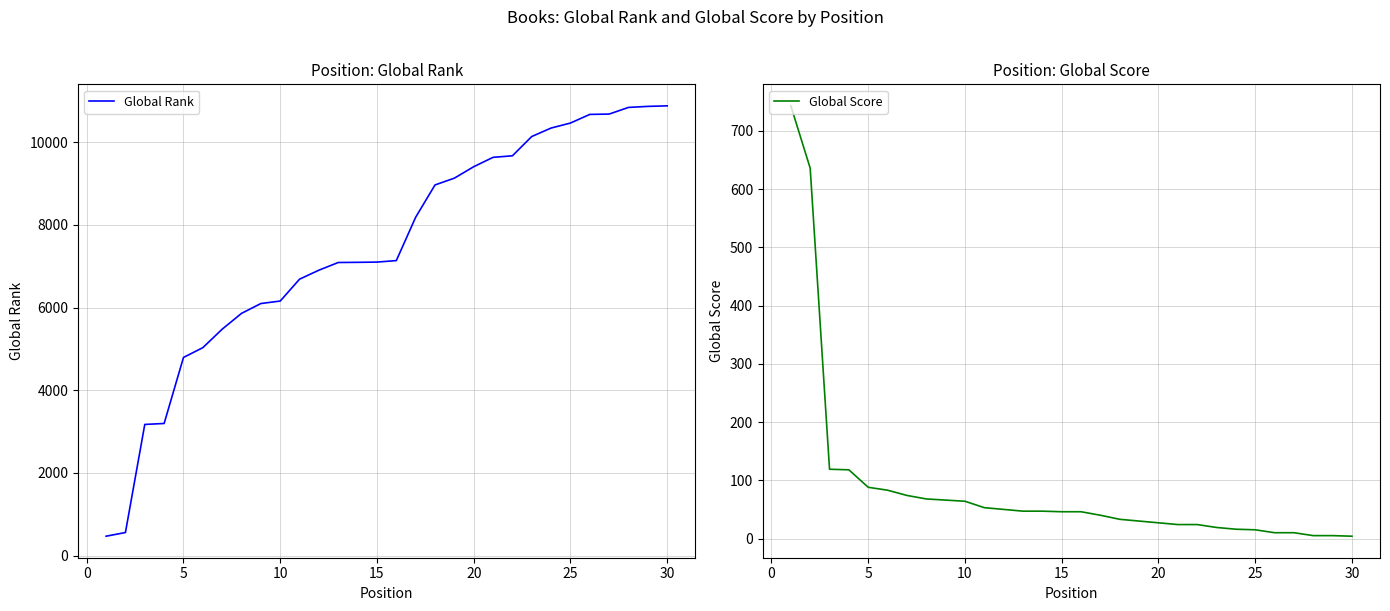

Is this an area chart (filled region under the line)?

No